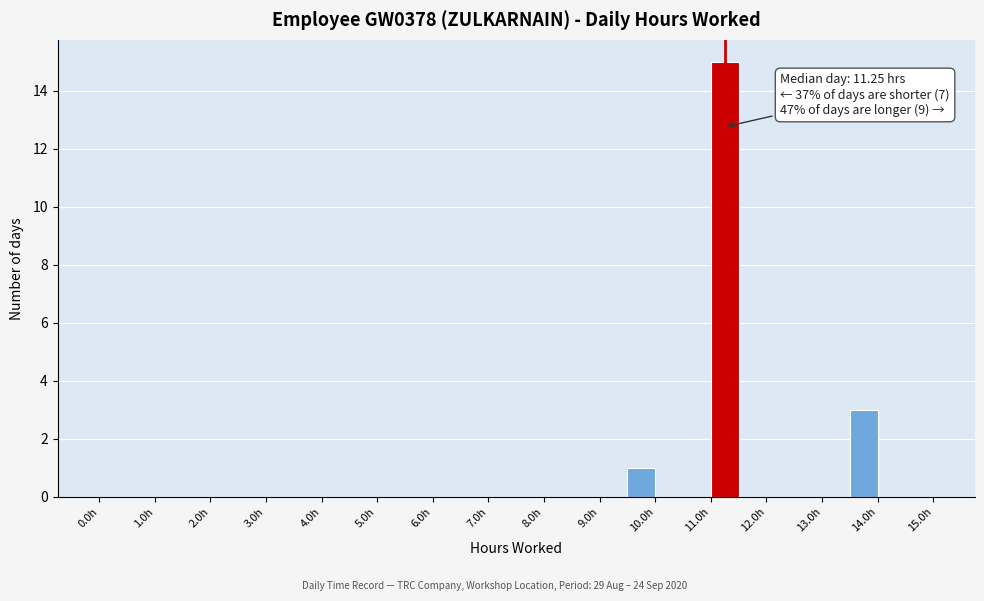

Which range on the x-axis has the tallest bar?

11.0 to 11.5